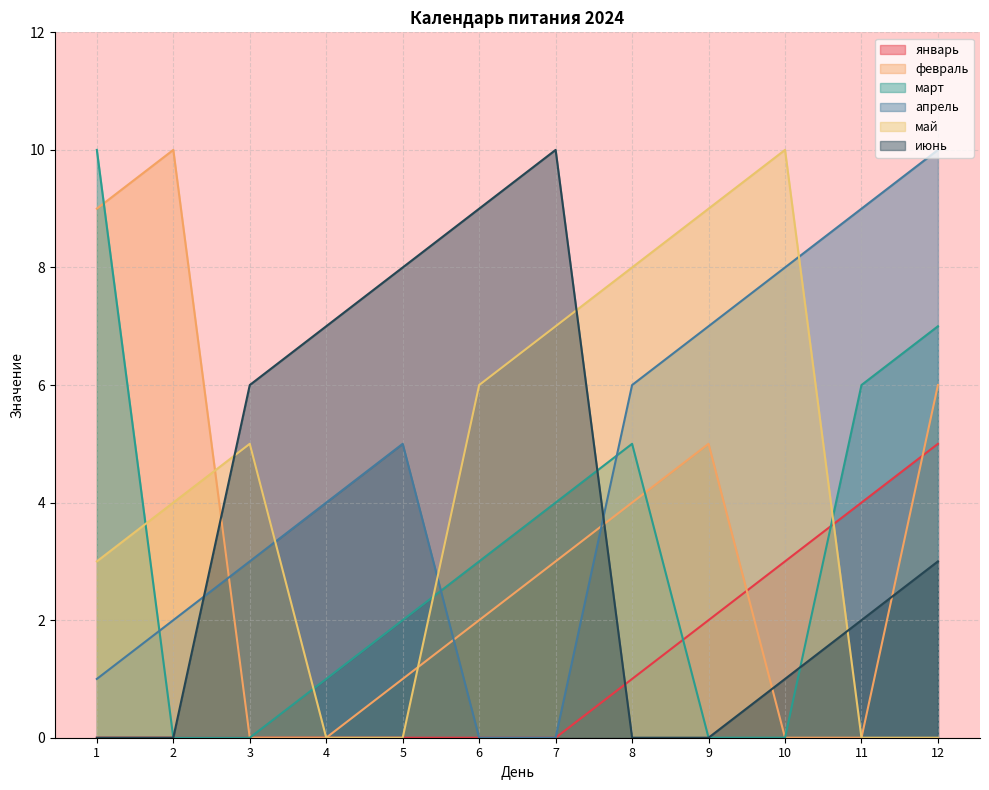

At how many categories does at least one series exceed 9?

5